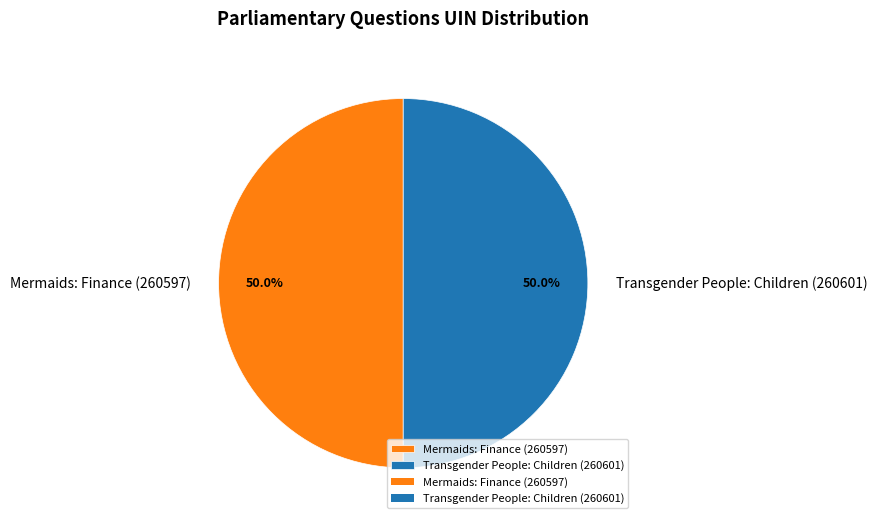

Count the number of slices in the pie.

2